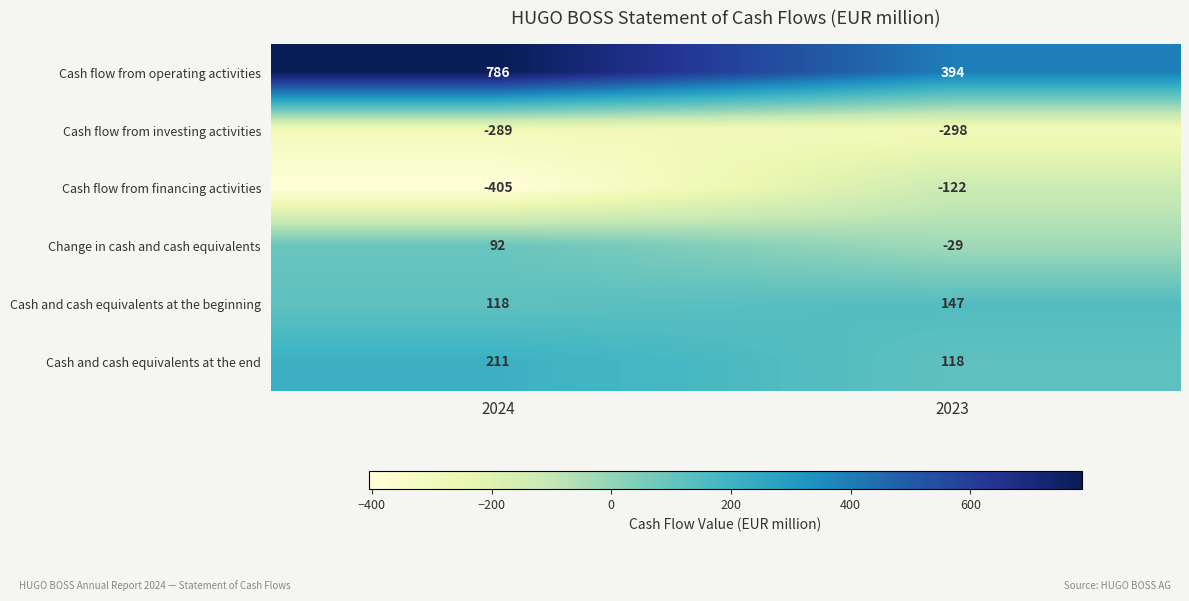

Read the Cash flow from investing activities value at 2023.

-298